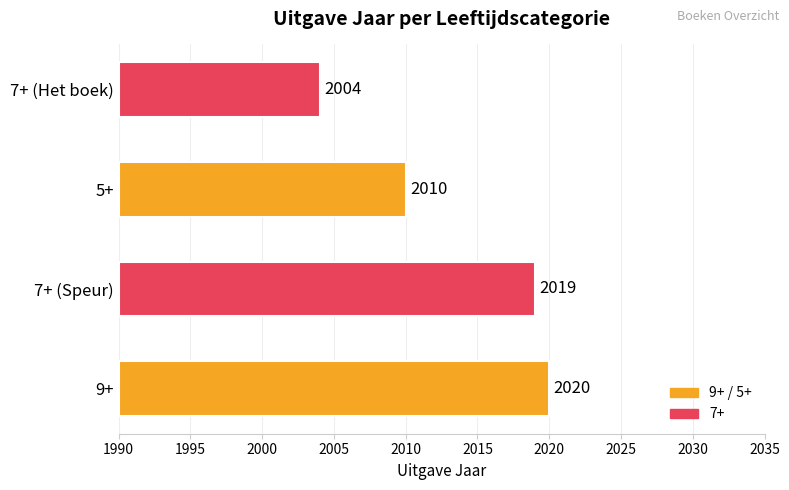

What is the difference between the maximum and minimum values?

16